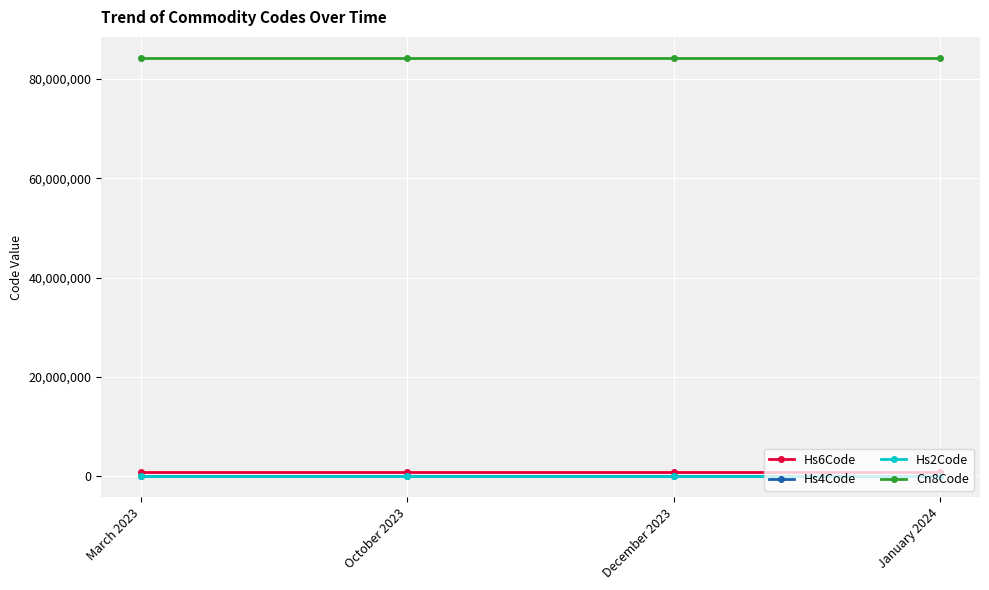

What is the smallest value displayed?

84